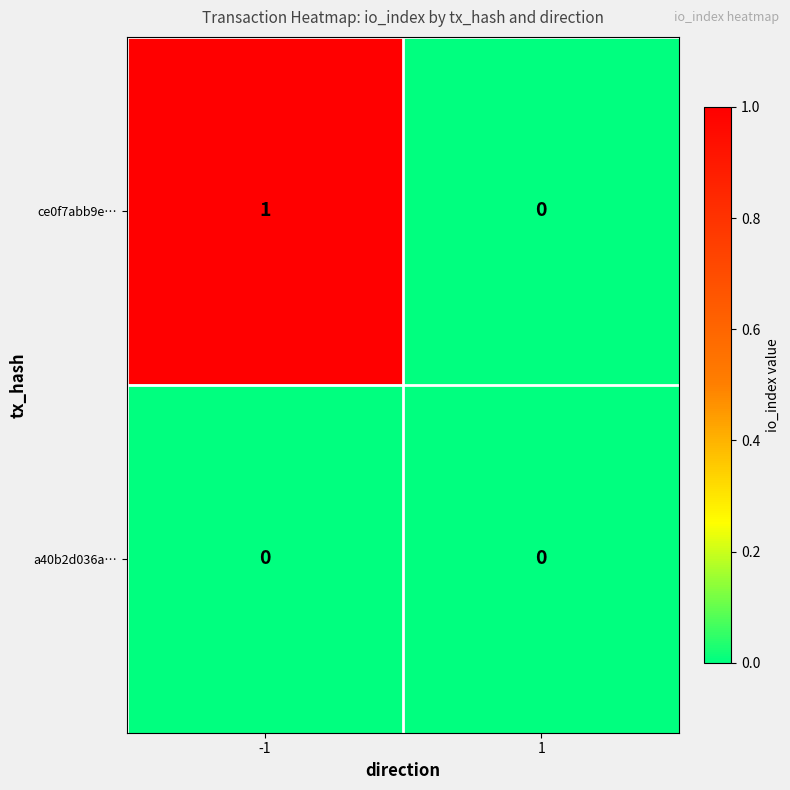

Which series has the widest spread of values?

ce0f7abb9e…